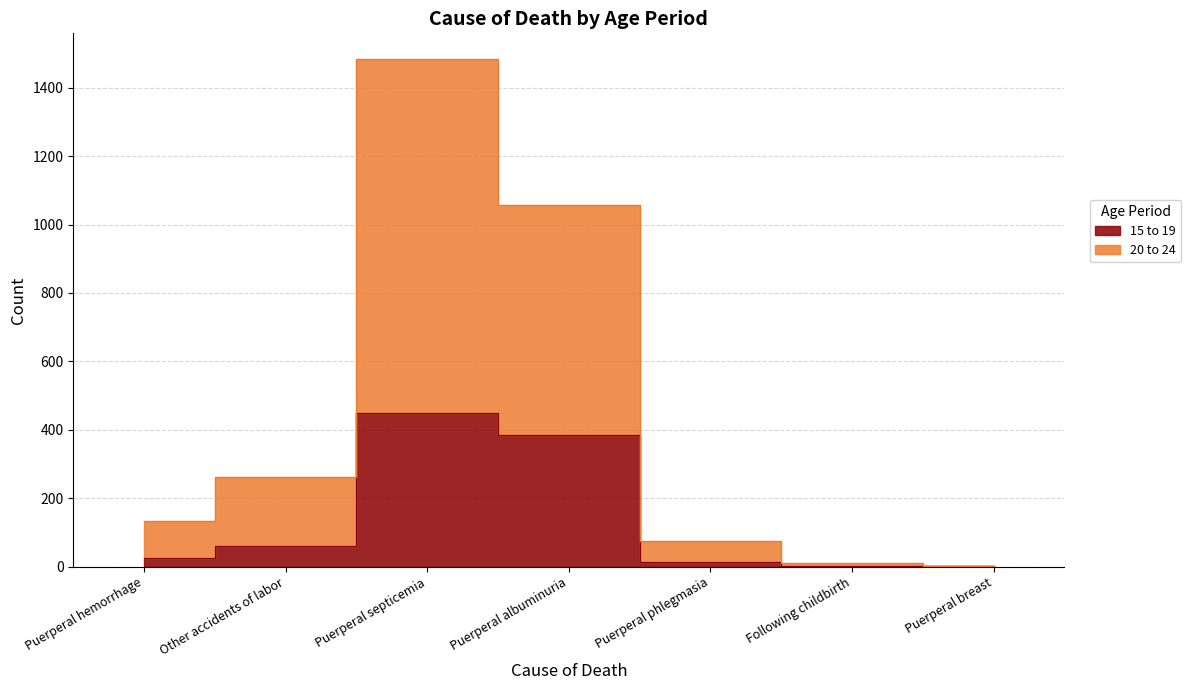

What is the sum of all 15 to 19 values?

936